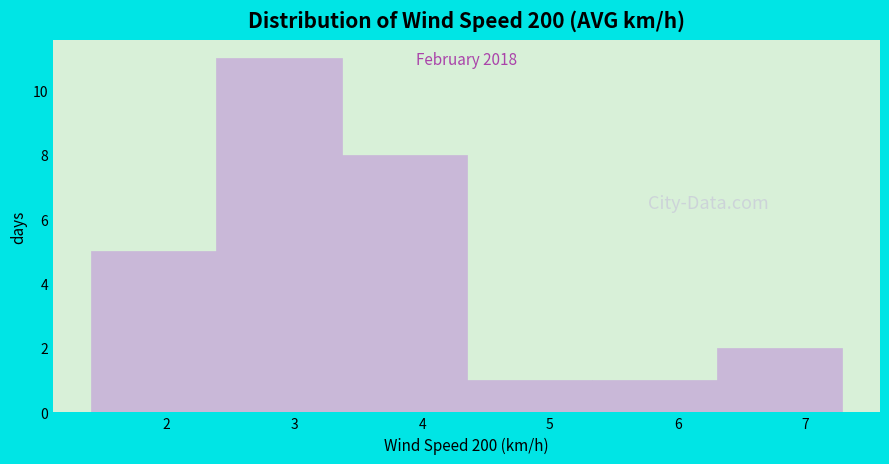

Over which range of the x-axis is the bar tallest?

2.39 to 3.37